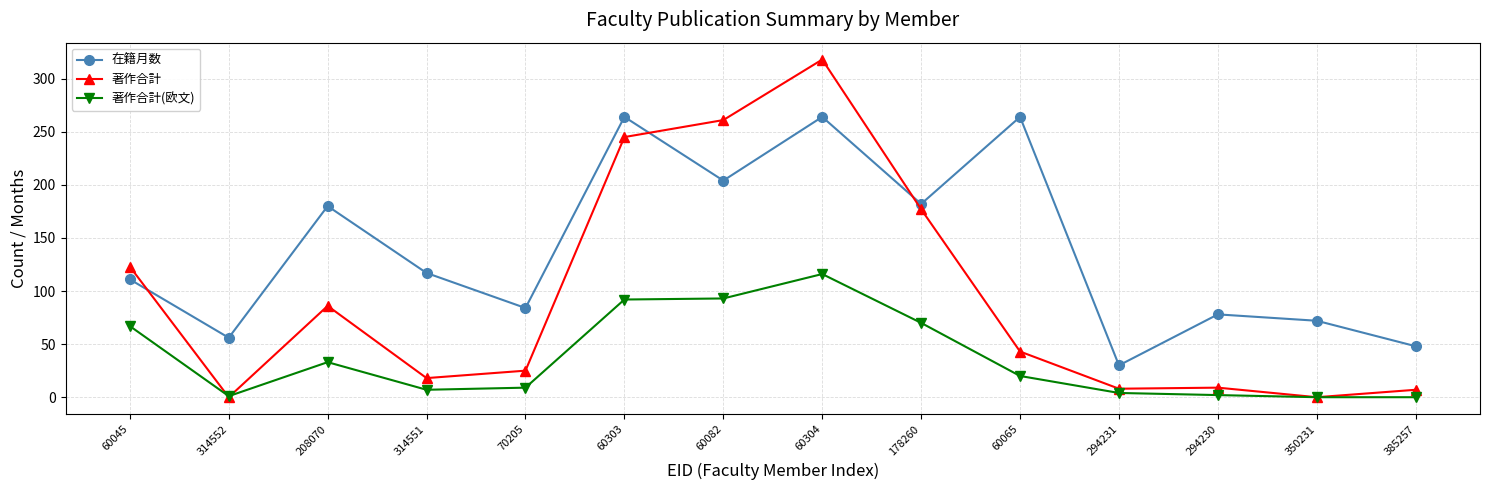

The 著作合計(欧文) series shows 63 at 385257. True or false?

False